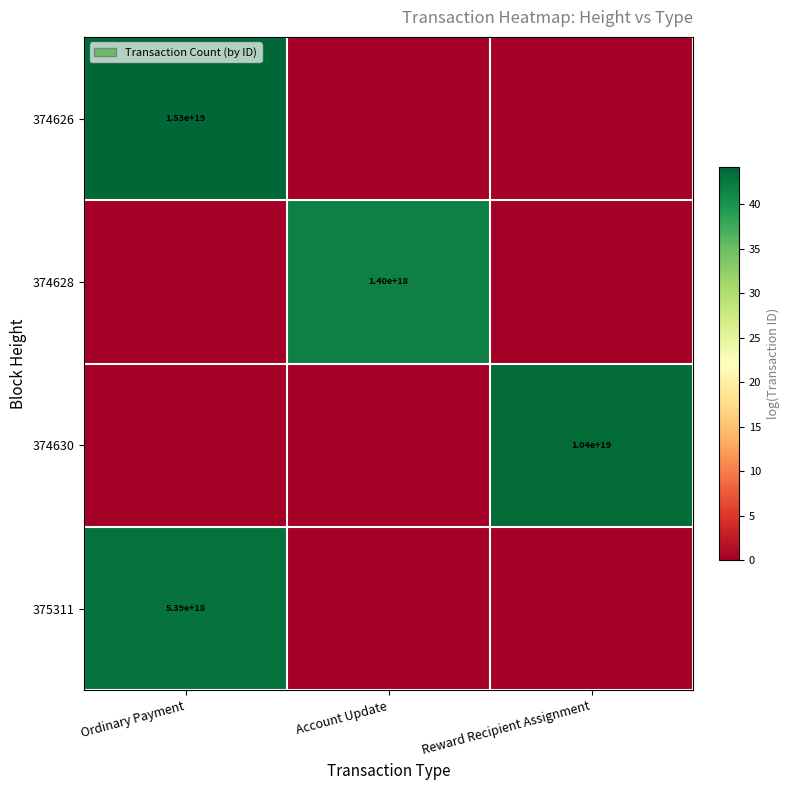

True or false: 374630 has a value of 18470838965317787648 at Reward Recipient Assignment.

False